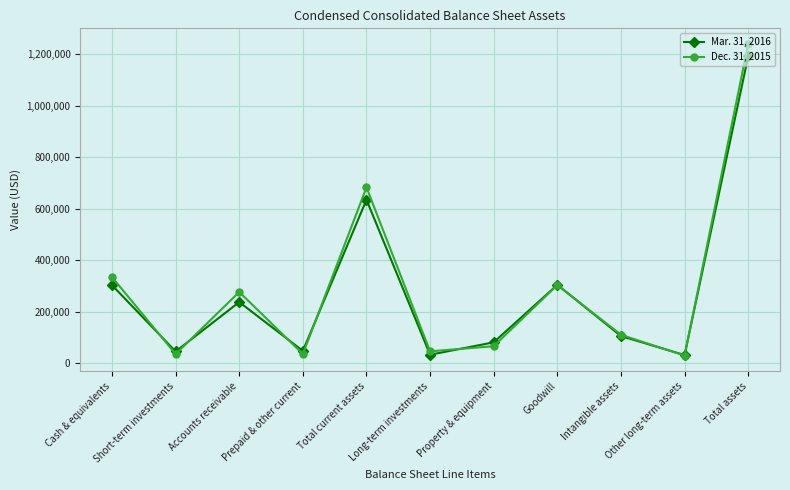

What is the average value of the Dec. 31, 2015 series?

287711